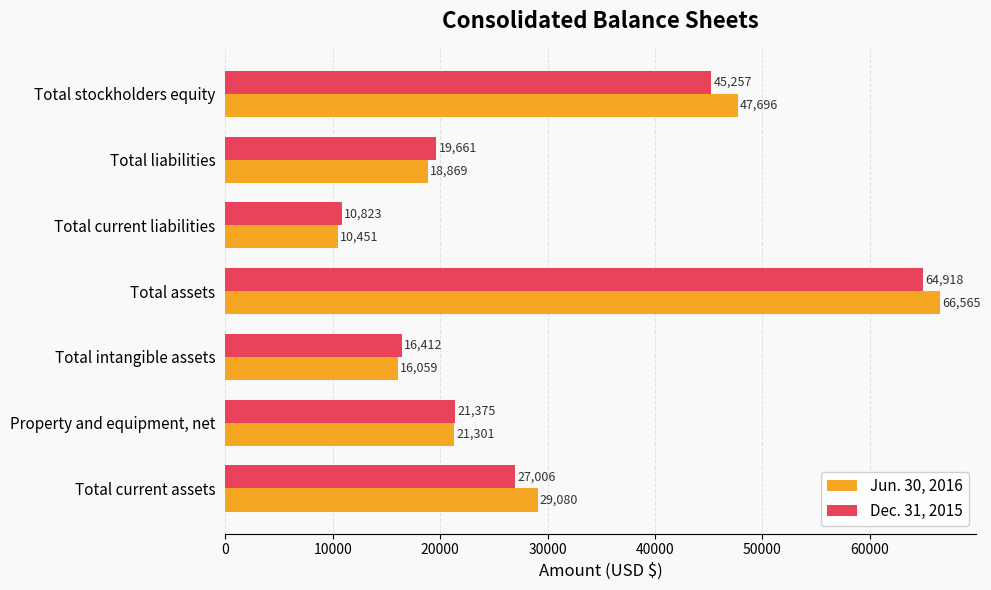

What is the greatest value displayed?

66565